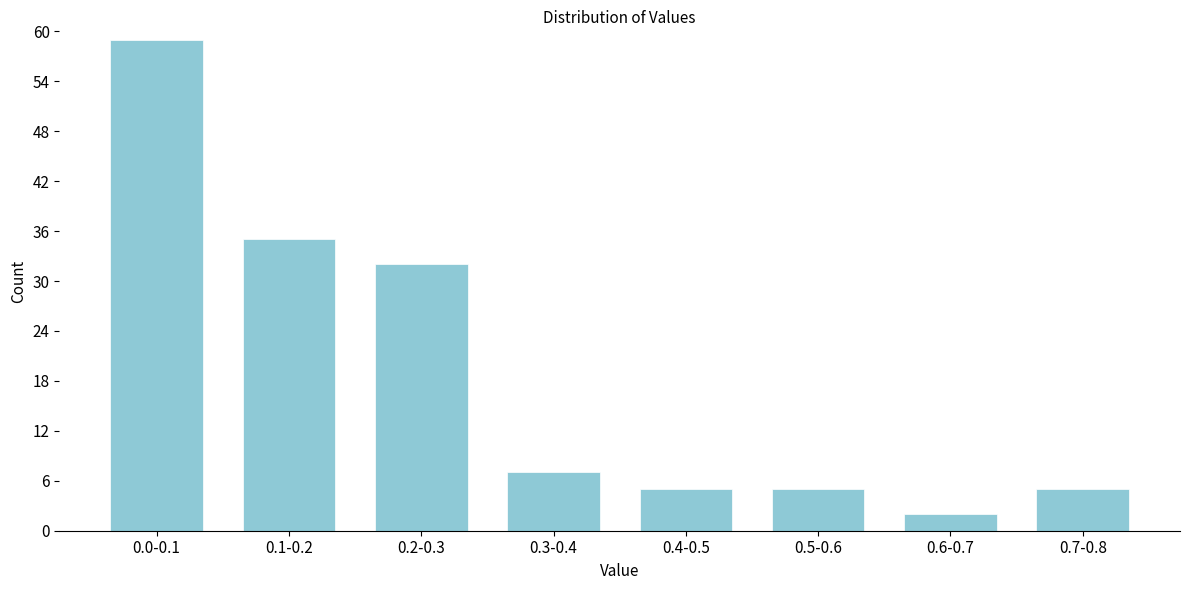

Reading left to right, extract all data points from this chart.

59	35	32	7	5	5	2	5